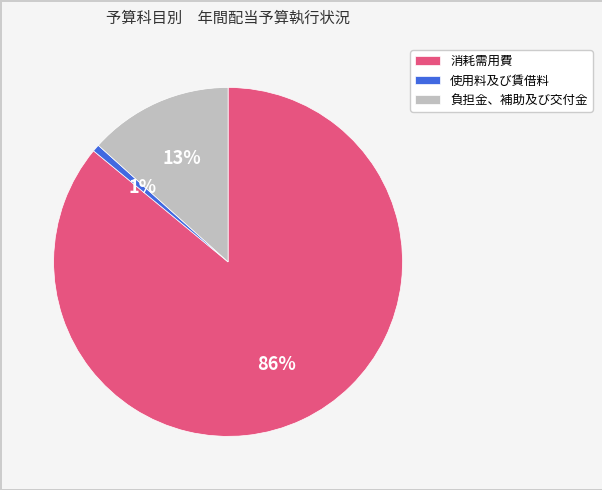

What is the largest slice in the pie chart?

消耗需用費